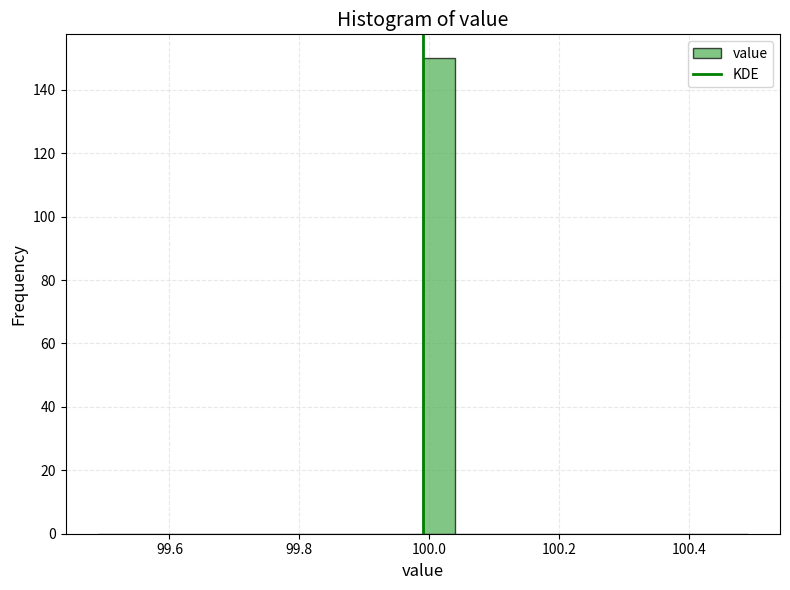

Around what value on the x-axis is the tallest bar? Give the approximate position of its centre, as read against the axis.

100.02